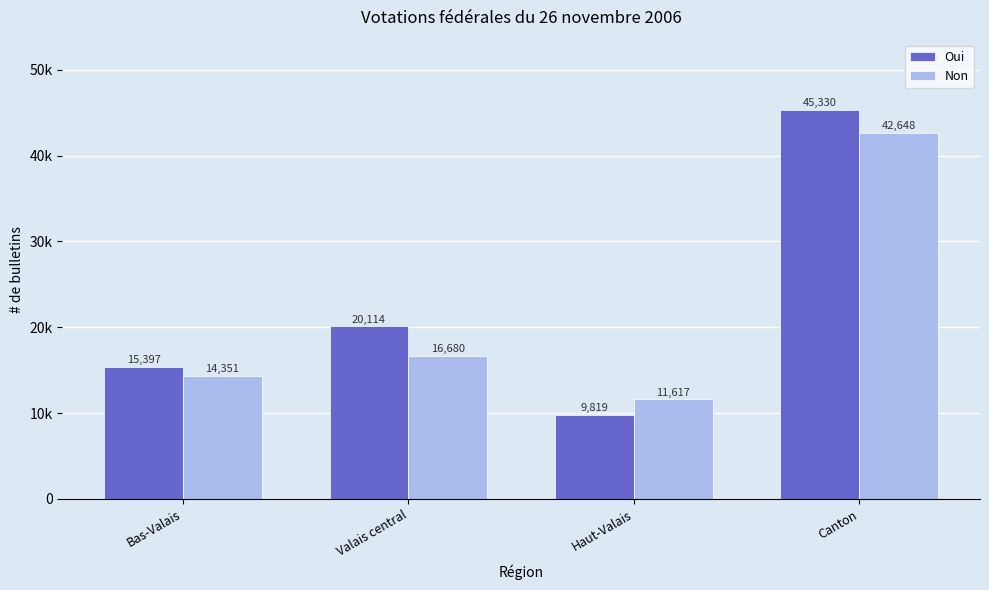

The Non series shows 16680 at Valais central. True or false?

True